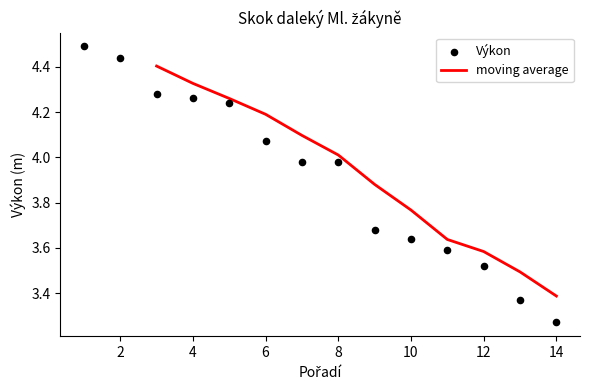

What is the minimum value for moving average?

3.4